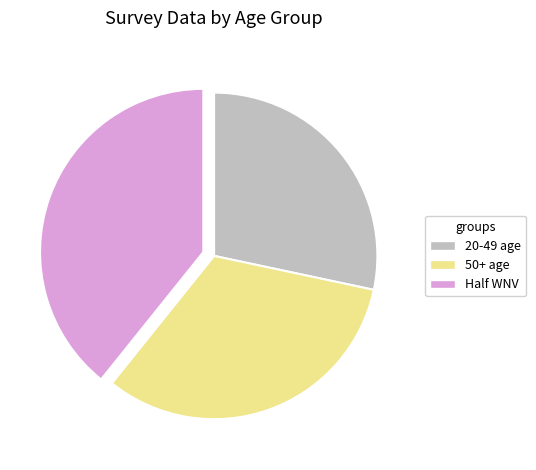

Does any single category account for the majority?

No